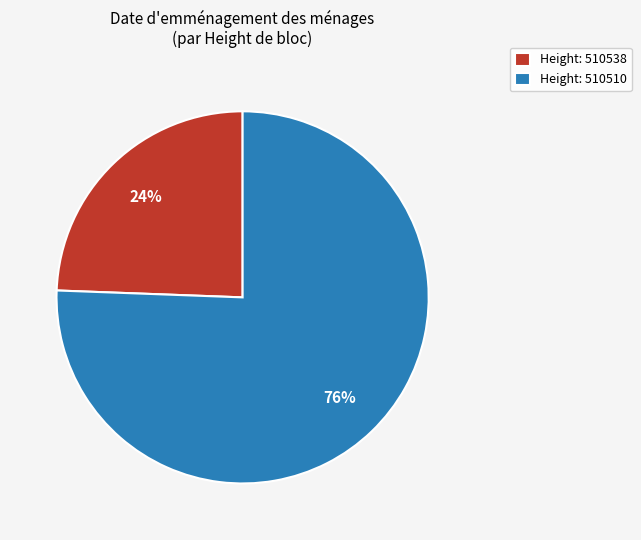

Which category has the smallest portion of the pie?

Height: 510538